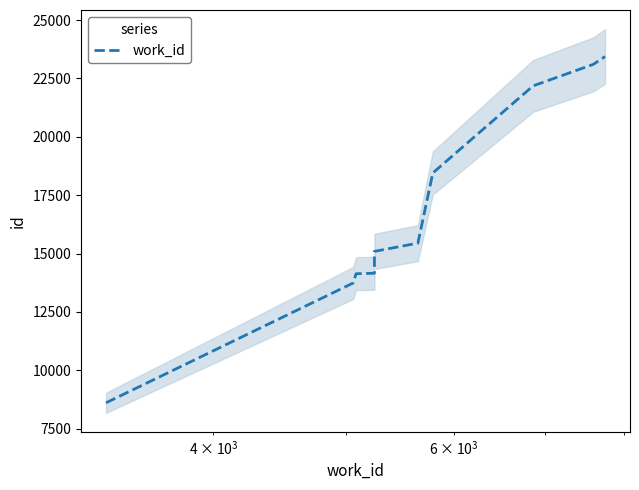

How many lines are shown in the chart?

1